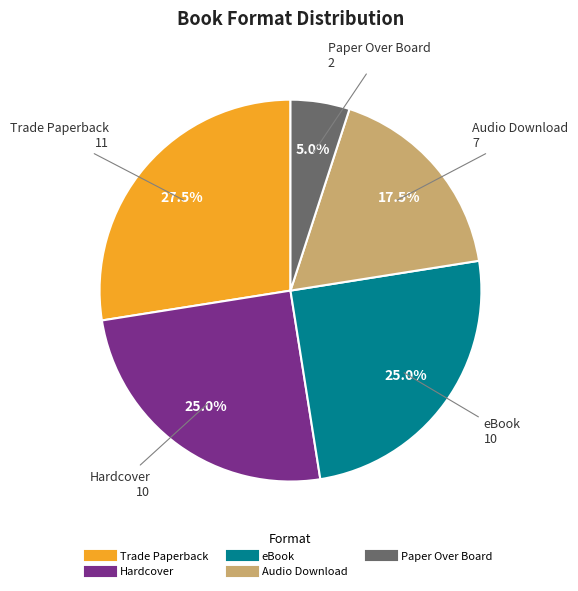

Which category has the smallest portion of the pie?

Paper Over Board